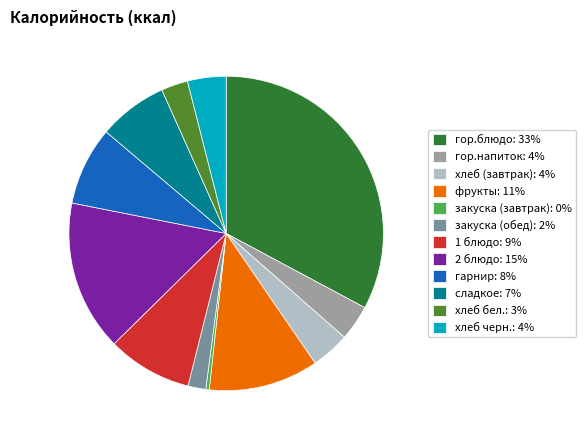

Count the number of slices in the pie.

12